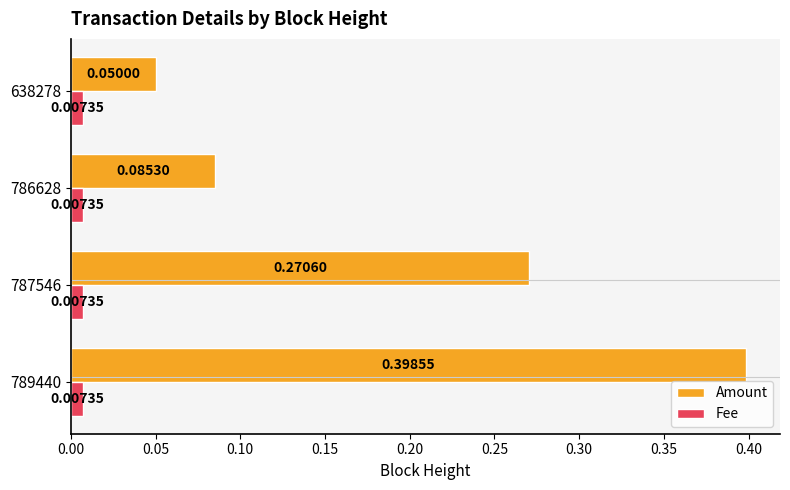

What is the greatest value displayed?

0.4